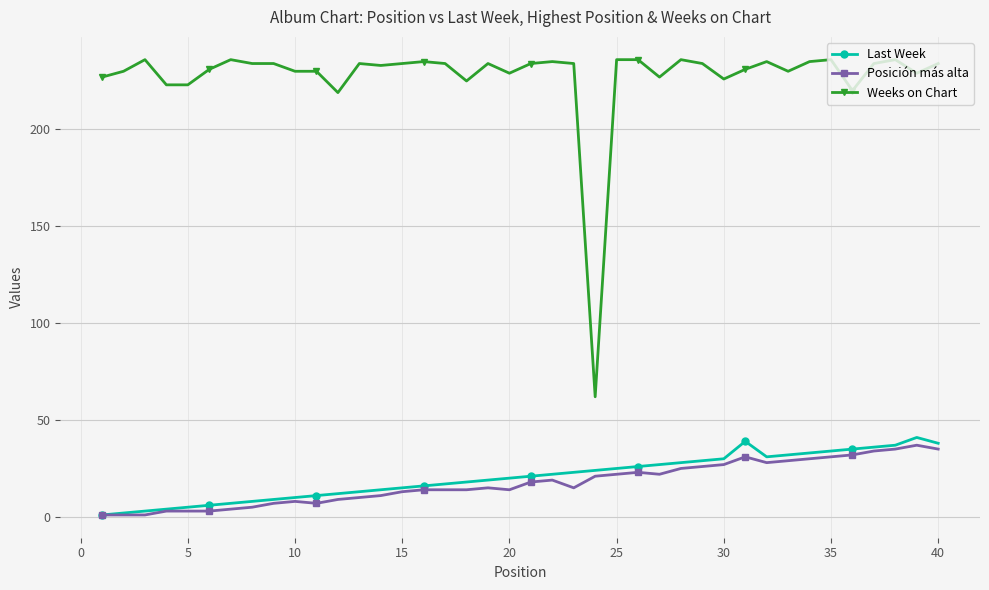

What is the greatest value displayed?

236